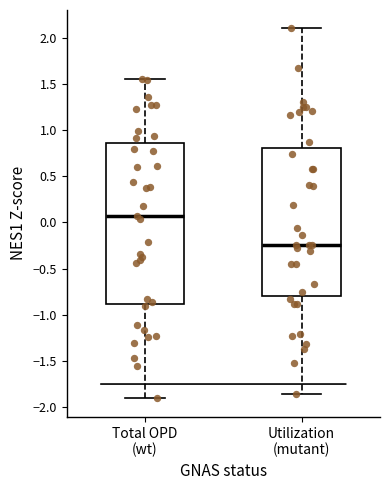

Which box's median line is the lowest?

Utilization (mutant)